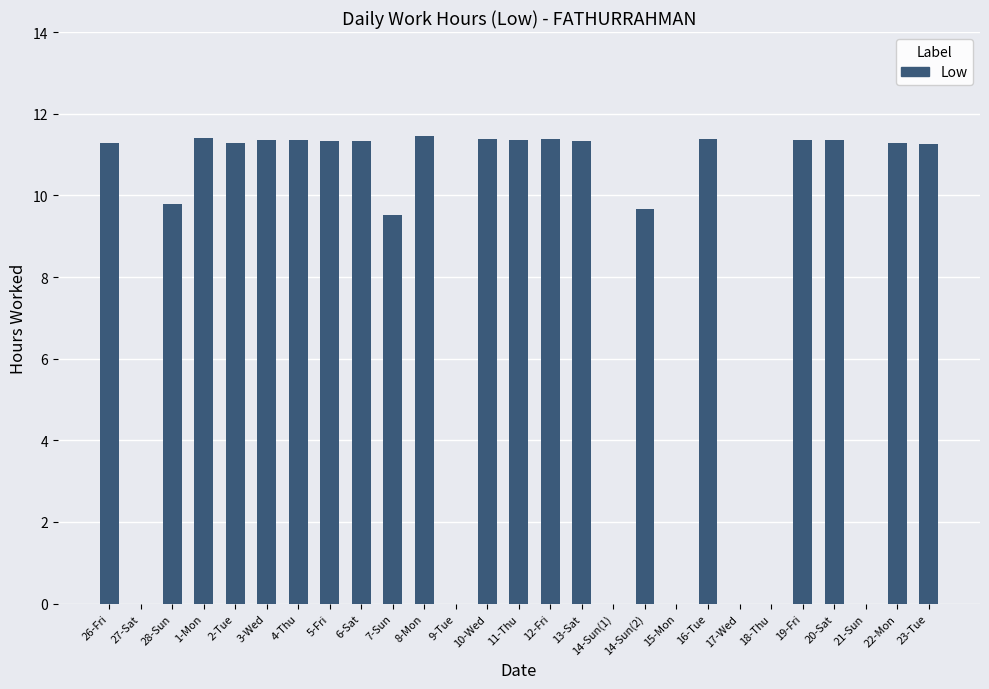

At which label does the data first exceed 11?

26-Fri